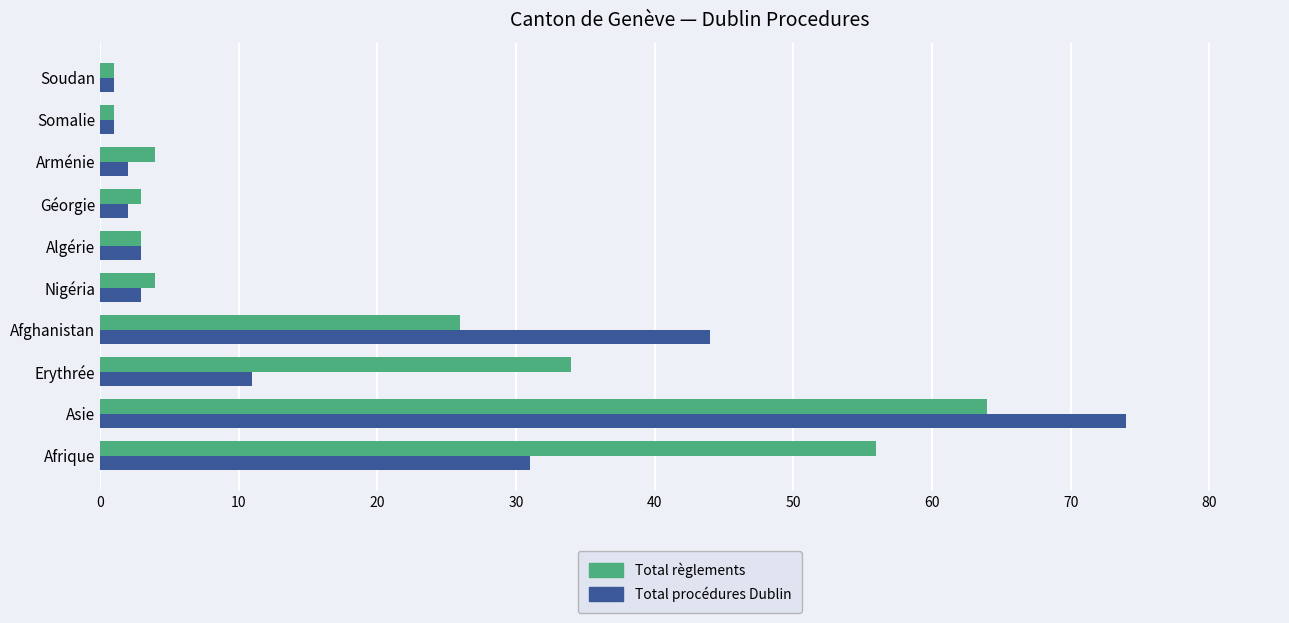

What are all the series names shown in the legend?

Total règlements, Total procédures Dublin